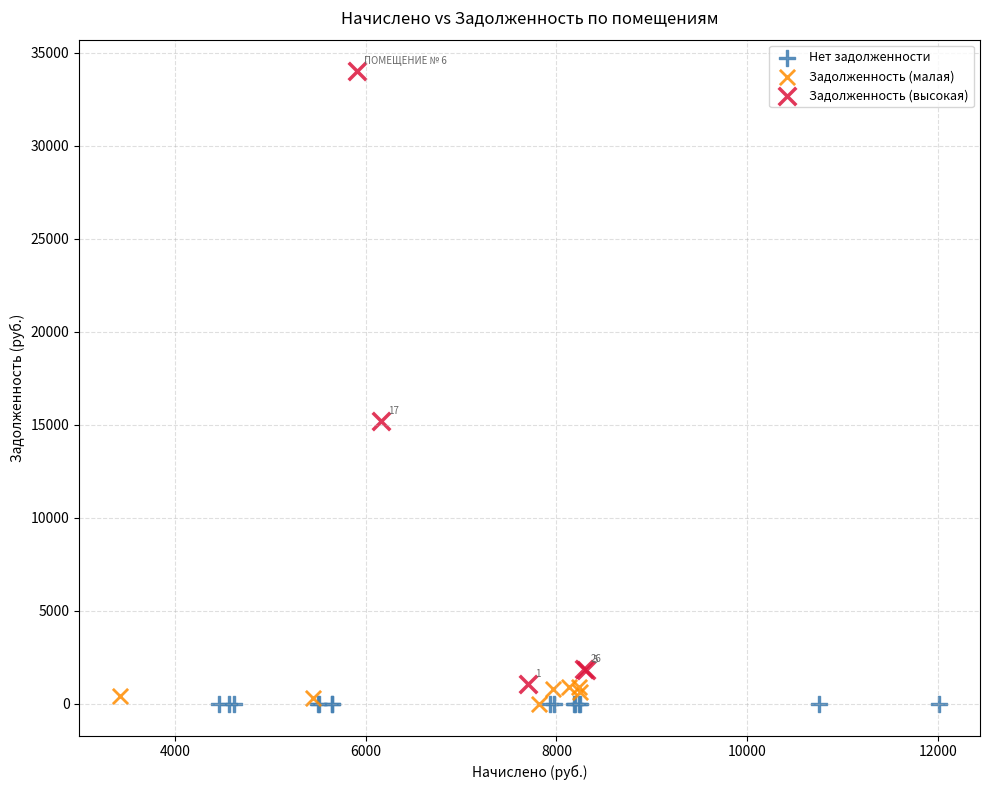

Which series contains the highest Y value?

Задолженность (высокая)